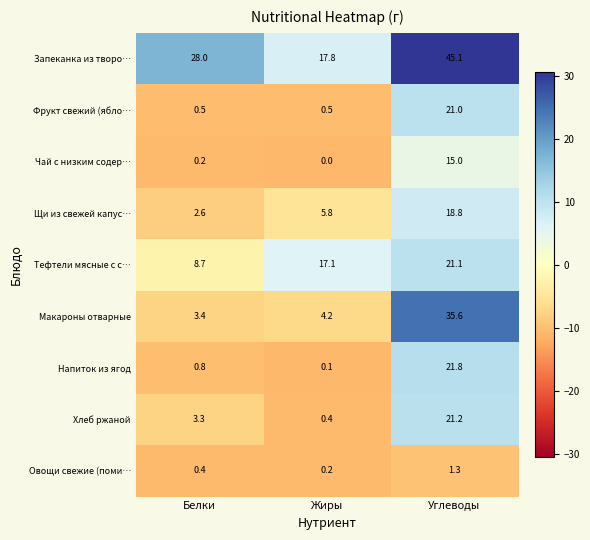

What is the spread (max minus min) of values at Белки?

27.8